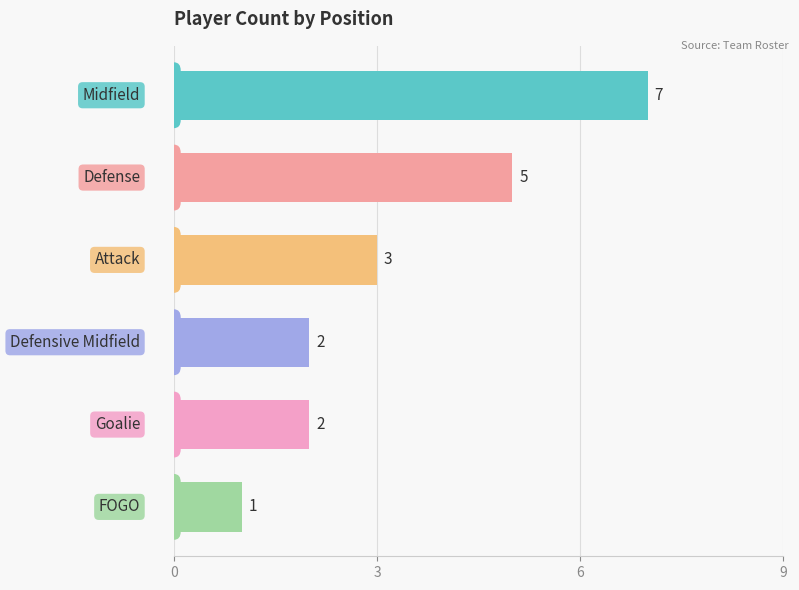

What is the value of the 1st bar from the top?

7